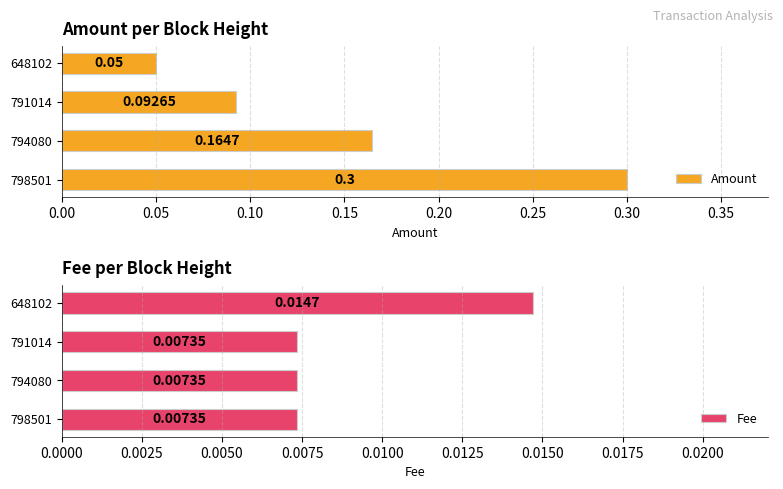

Rank the categories by Amount value from highest to lowest.

798501, 794080, 791014, 648102